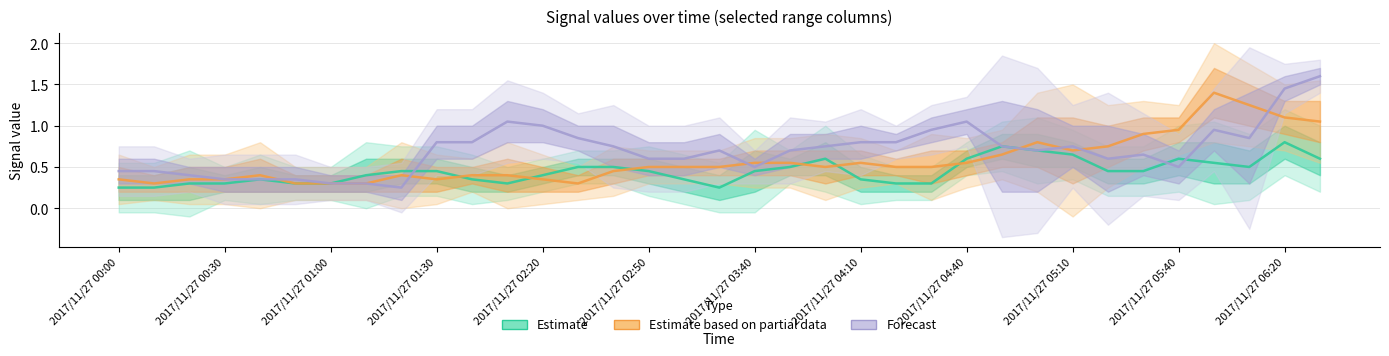

Reading left to right, extract all data points from this chart.

Estimate: 0.2	0.2	0.3	0.3	0.3	0.3	0.3	0.4	0.5	0.5	0.3	0.3	0.4	0.5	0.5	0.5	0.3	0.2	0.4	0.5	0.6	0.3	0.3	0.3	0.6	0.8	0.7	0.6	0.5	0.5	0.6	0.6	0.5	0.8	0.6
Estimate based on partial data: 0.3	0.3	0.3	0.3	0.4	0.3	0.3	0.3	0.4	0.3	0.4	0.4	0.3	0.3	0.5	0.5	0.5	0.5	0.6	0.6	0.5	0.6	0.5	0.5	0.6	0.6	0.8	0.7	0.8	0.9	0.9	1.4	1.2	1.1	1.1
Forecast: 0.5	0.5	0.4	0.3	0.3	0.3	0.3	0.3	0.2	0.8	0.8	1.1	1.0	0.9	0.8	0.6	0.6	0.7	0.5	0.7	0.8	0.8	0.8	0.9	1.1	0.8	0.7	0.8	0.6	0.7	0.5	1.0	0.9	1.4	1.6